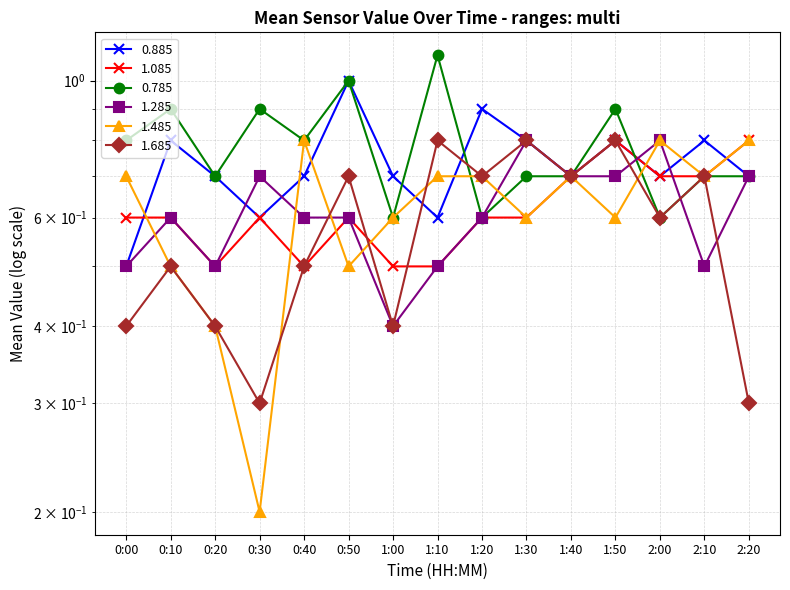

Which series ends up on top after the final intersection of 1.285 and 1.085?

1.085